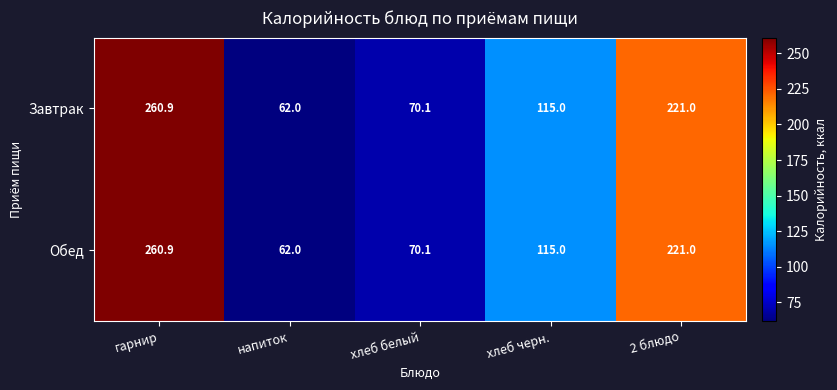

How many distinct data groups are displayed?

2